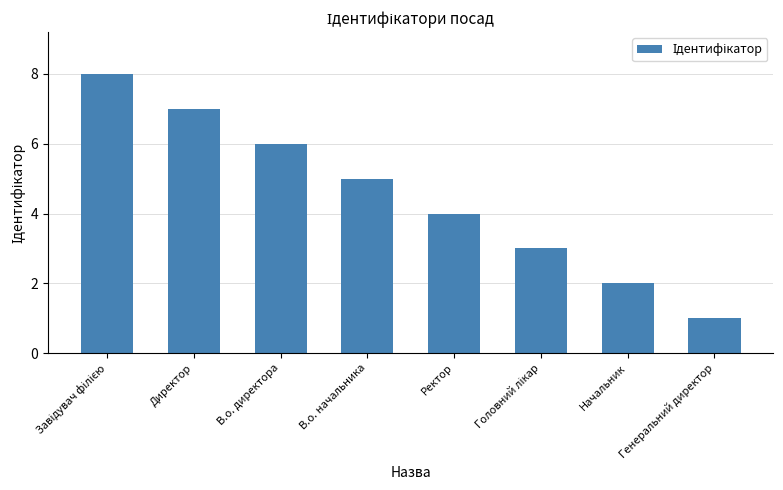

Which label corresponds to the smallest value in the chart?

Генеральний директор